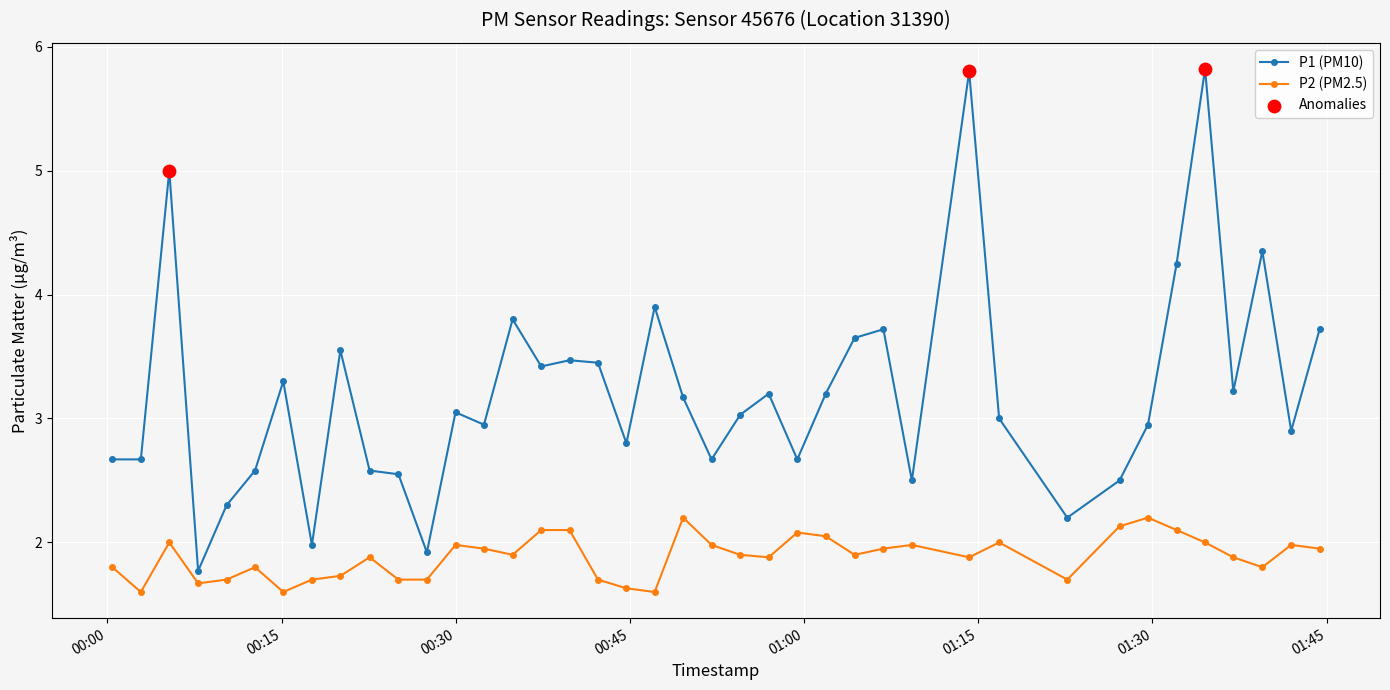

Which series has the largest range (max minus min)?

P1 (PM10)